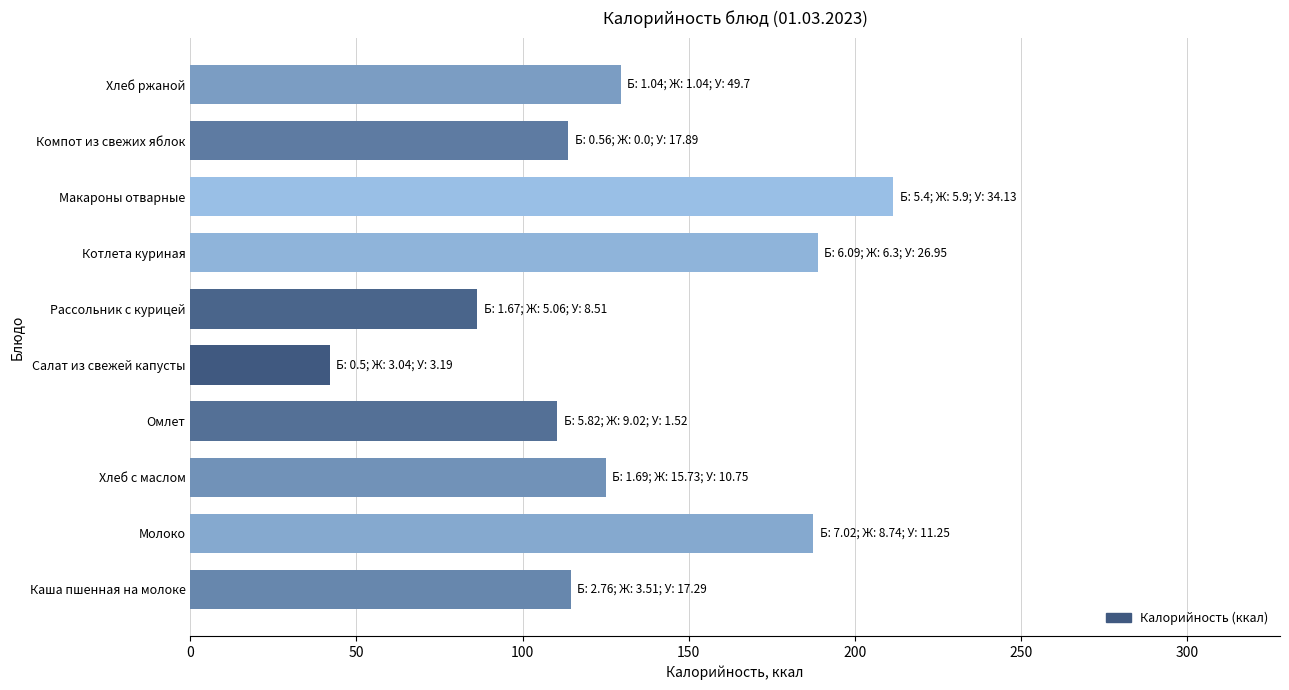

Which has a higher value, Компот из свежих яблок or Рассольник с курицей?

Компот из свежих яблок